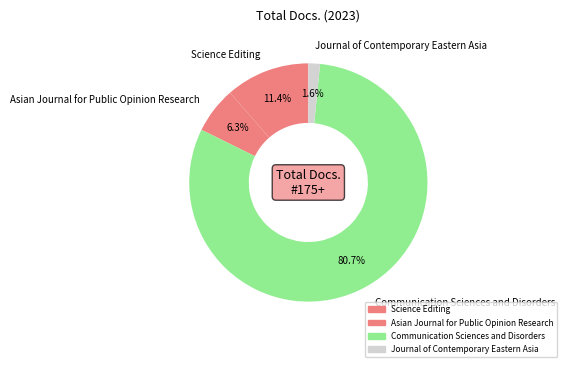

To the nearest percent, what percentage of the pie is Communication Sciences and Disorders?

81%